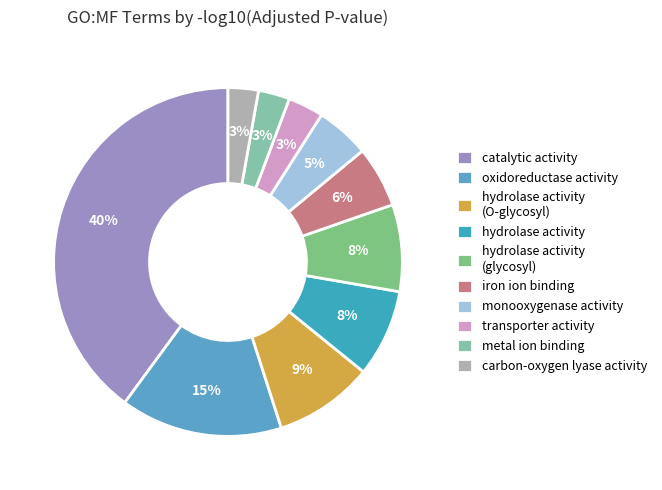

Which has a higher value, oxidoreductase activity or transporter activity?

oxidoreductase activity